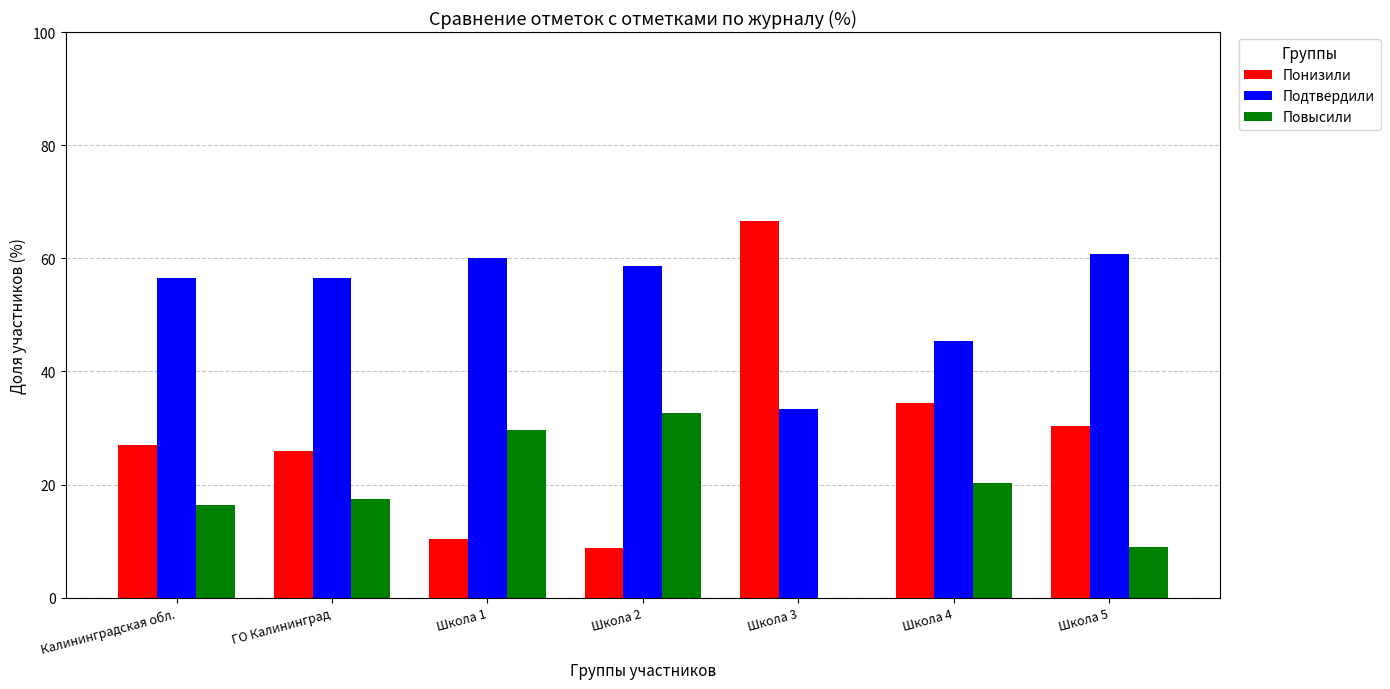

Which series changed the most between Школа 3 and Школа 5?

Понизили